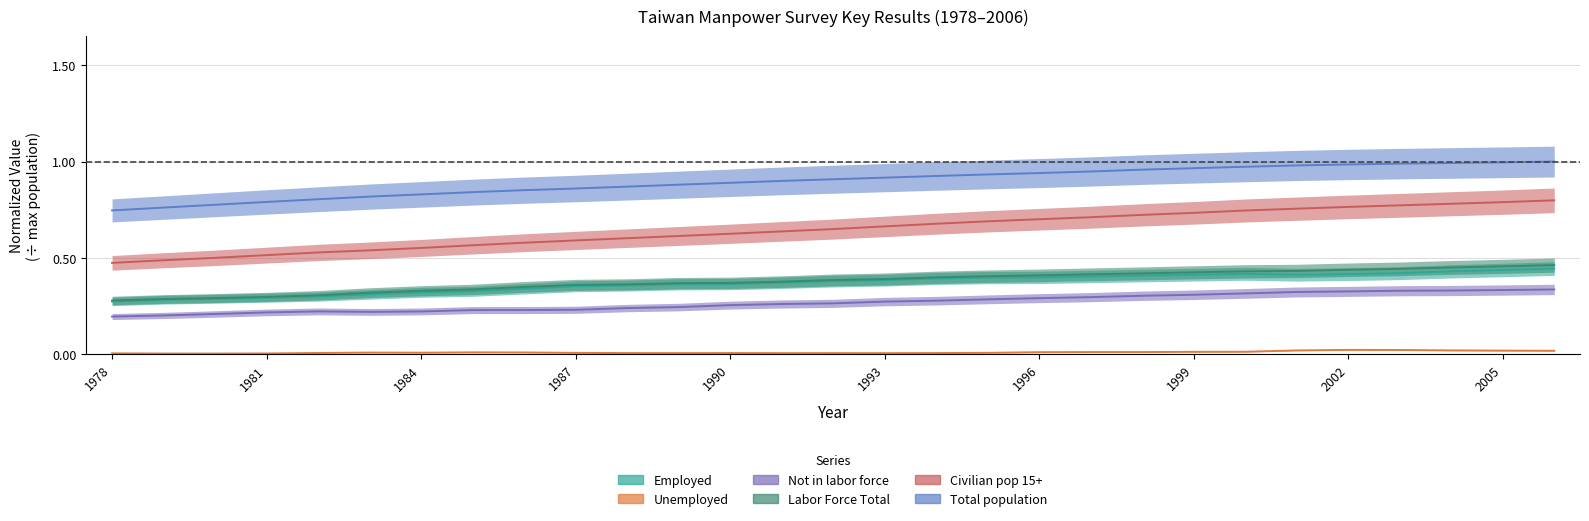

Reading left to right, what are all the values shown in this chart?

Employed: 1978=0.3	1979=0.3	1980=0.3	1981=0.3	1982=0.3	1983=0.3	1984=0.3	1985=0.3	1986=0.3	1987=0.4	1988=0.4	1989=0.4	1990=0.4	1991=0.4	1992=0.4	1993=0.4	1994=0.4	1995=0.4	1996=0.4	1997=0.4	1998=0.4	1999=0.4	2000=0.4	2001=0.4	2002=0.4	2003=0.4	2004=0.4	2005=0.4	2006=0.4
Unemployed: 1978=0.0	1979=0.0	1980=0.0	1981=0.0	1982=0.0	1983=0.0	1984=0.0	1985=0.0	1986=0.0	1987=0.0	1988=0.0	1989=0.0	1990=0.0	1991=0.0	1992=0.0	1993=0.0	1994=0.0	1995=0.0	1996=0.0	1997=0.0	1998=0.0	1999=0.0	2000=0.0	2001=0.0	2002=0.0	2003=0.0	2004=0.0	2005=0.0	2006=0.0
Not in labor force: 1978=0.2	1979=0.2	1980=0.2	1981=0.2	1982=0.2	1983=0.2	1984=0.2	1985=0.2	1986=0.2	1987=0.2	1988=0.2	1989=0.2	1990=0.3	1991=0.3	1992=0.3	1993=0.3	1994=0.3	1995=0.3	1996=0.3	1997=0.3	1998=0.3	1999=0.3	2000=0.3	2001=0.3	2002=0.3	2003=0.3	2004=0.3	2005=0.3	2006=0.3
Labor Force Total: 1978=0.3	1979=0.3	1980=0.3	1981=0.3	1982=0.3	1983=0.3	1984=0.3	1985=0.3	1986=0.3	1987=0.4	1988=0.4	1989=0.4	1990=0.4	1991=0.4	1992=0.4	1993=0.4	1994=0.4	1995=0.4	1996=0.4	1997=0.4	1998=0.4	1999=0.4	2000=0.4	2001=0.4	2002=0.4	2003=0.4	2004=0.5	2005=0.5	2006=0.5
Civilian pop 15+: 1978=0.5	1979=0.5	1980=0.5	1981=0.5	1982=0.5	1983=0.5	1984=0.6	1985=0.6	1986=0.6	1987=0.6	1988=0.6	1989=0.6	1990=0.6	1991=0.6	1992=0.6	1993=0.7	1994=0.7	1995=0.7	1996=0.7	1997=0.7	1998=0.7	1999=0.7	2000=0.7	2001=0.8	2002=0.8	2003=0.8	2004=0.8	2005=0.8	2006=0.8
Total population: 1978=0.7	1979=0.8	1980=0.8	1981=0.8	1982=0.8	1983=0.8	1984=0.8	1985=0.8	1986=0.9	1987=0.9	1988=0.9	1989=0.9	1990=0.9	1991=0.9	1992=0.9	1993=0.9	1994=0.9	1995=0.9	1996=0.9	1997=0.9	1998=1.0	1999=1.0	2000=1.0	2001=1.0	2002=1.0	2003=1.0	2004=1.0	2005=1.0	2006=1.0